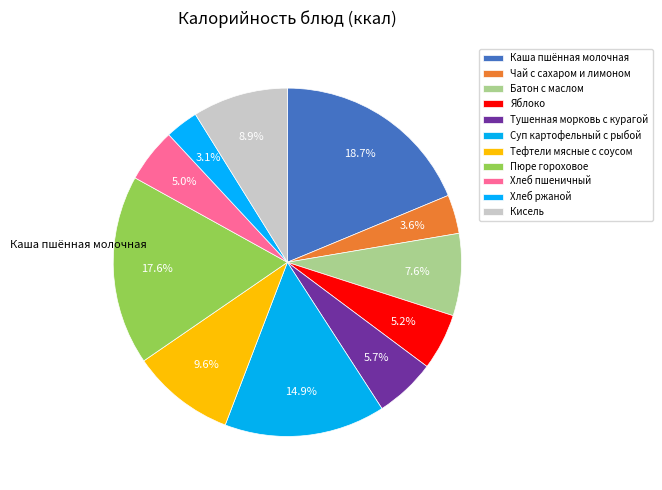

Which category has the smallest portion of the pie?

Хлеб ржаной